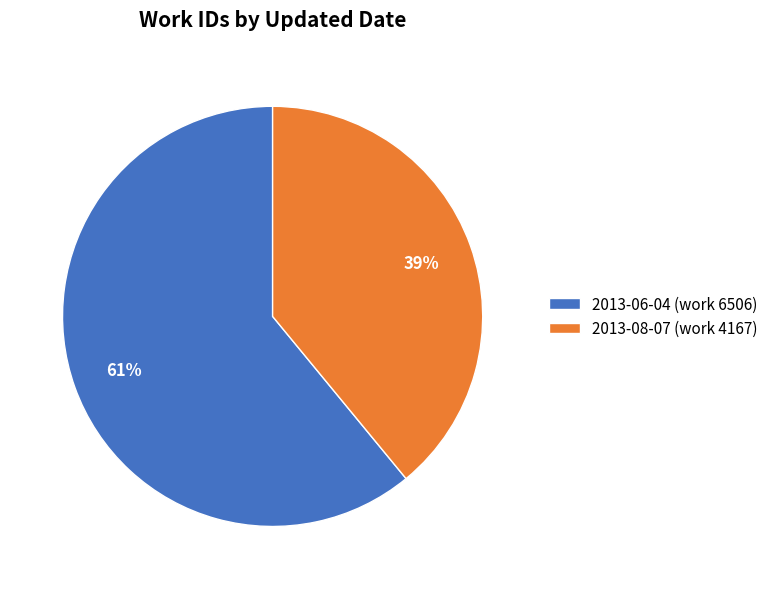

Which has a higher value, 2013-06-04 (work 6506) or 2013-08-07 (work 4167)?

2013-06-04 (work 6506)